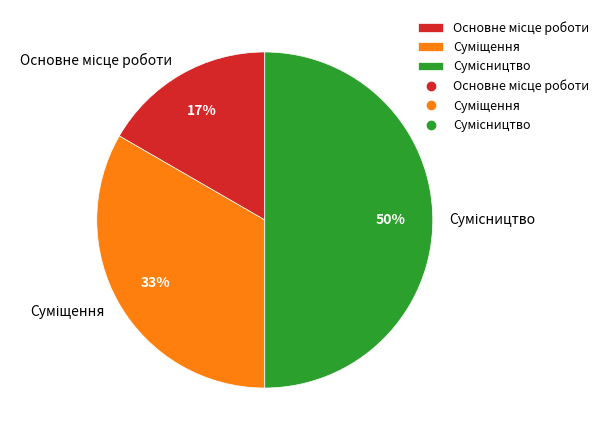

To the nearest percent, what is the difference between the largest and smallest slice percentages?

33%